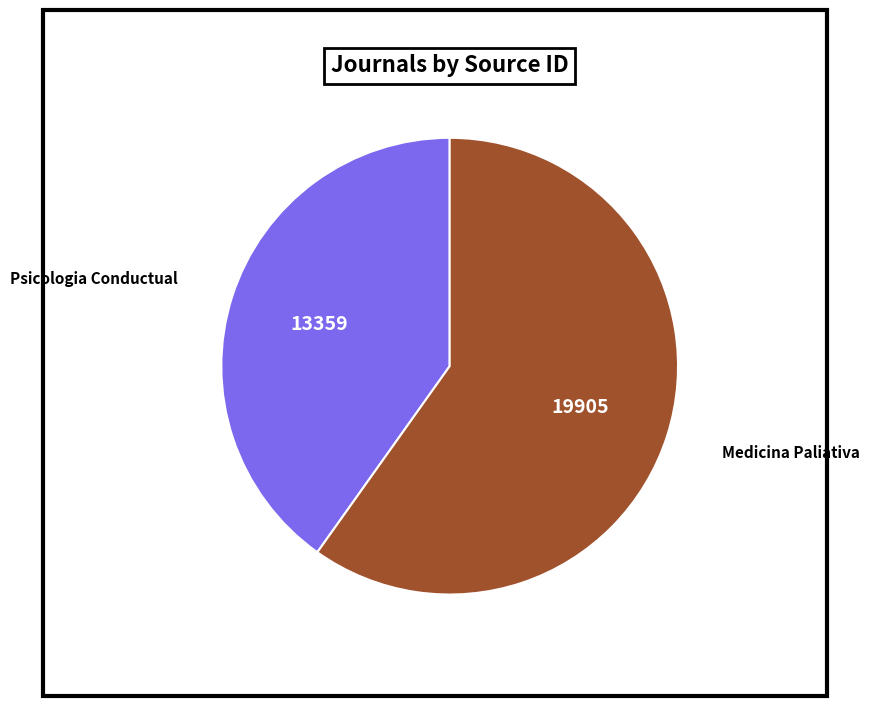

Which category has the biggest portion of the pie?

Medicina Paliativa